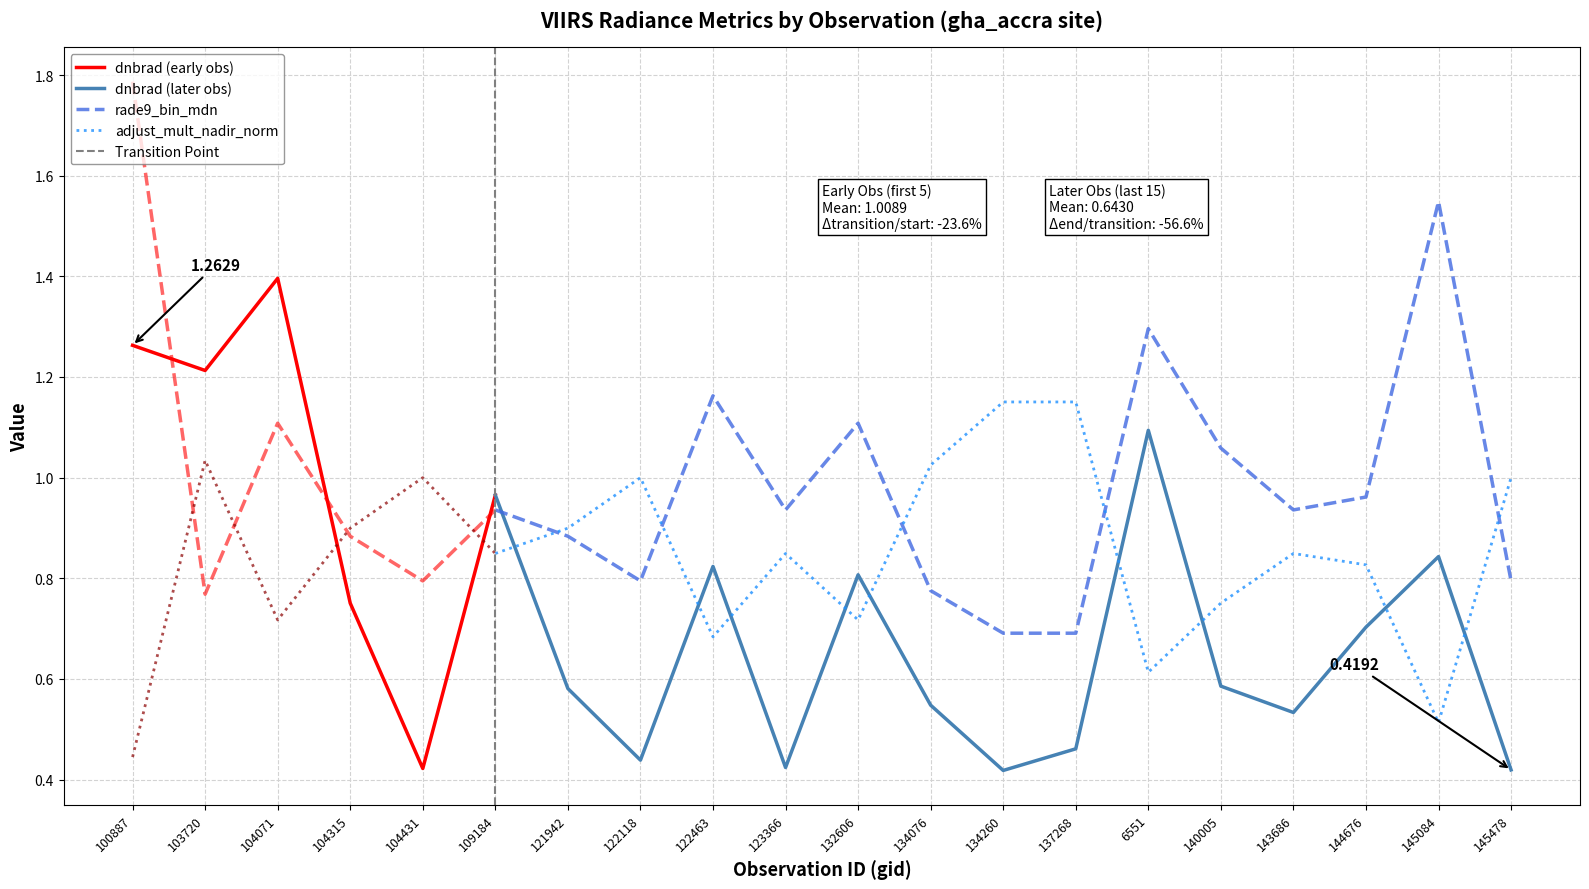

What is the difference between the dnbrad values at 109184 and 122463?

0.1